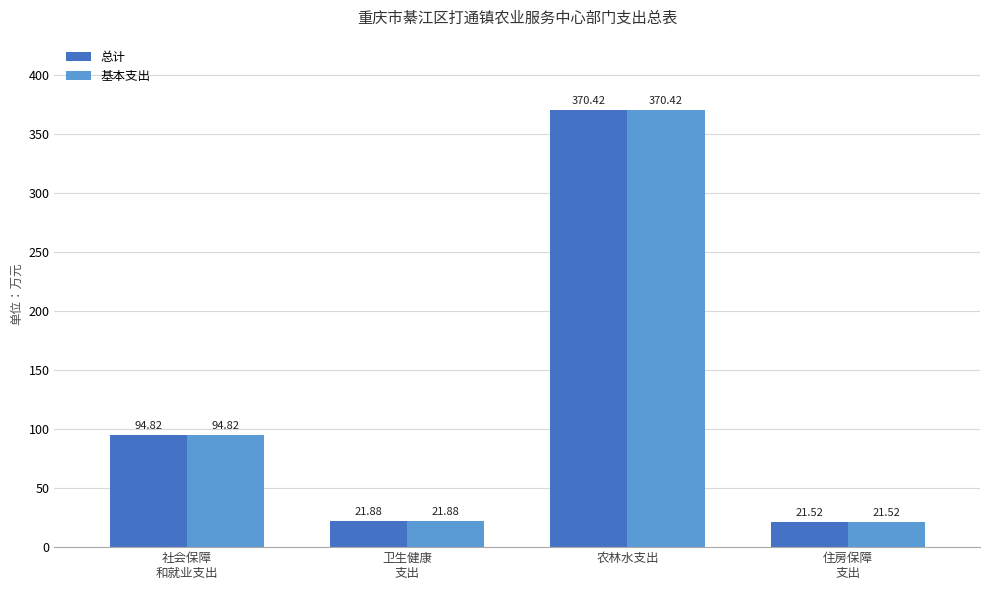

At which category is the sum across all series the highest?

农林水支出